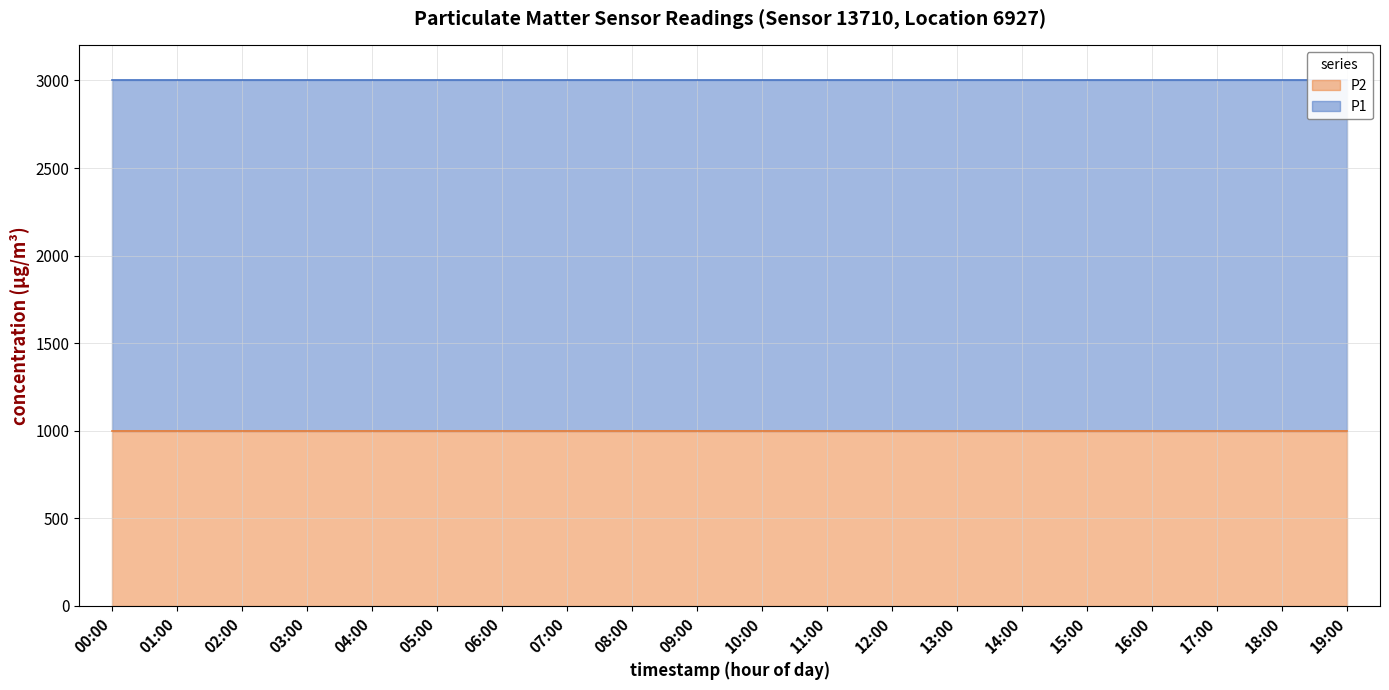

True or false: P1 and P2 cross at least once.

False